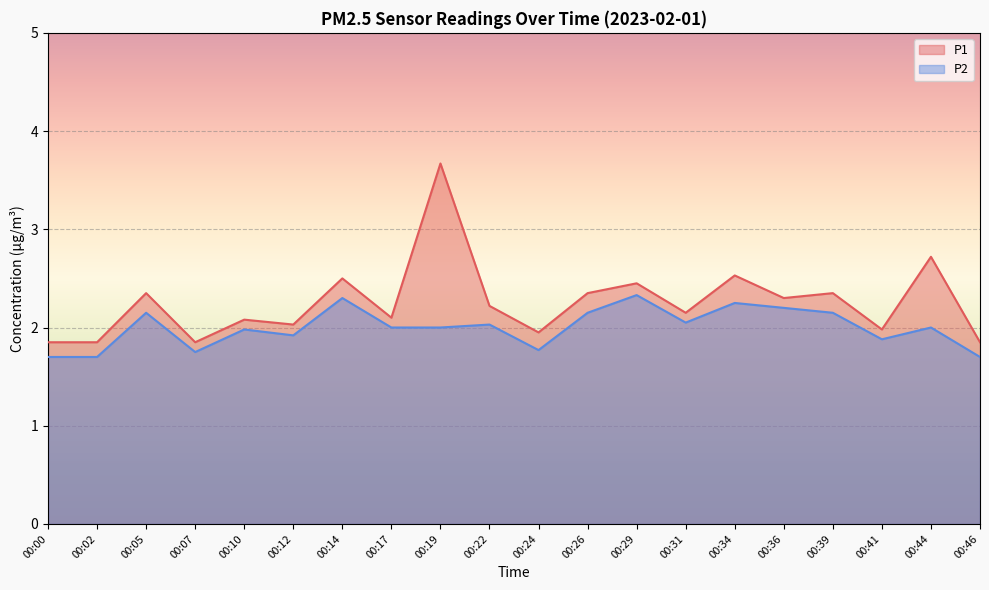

The value of P2 at 00:26 is 2.1. True or false?

True